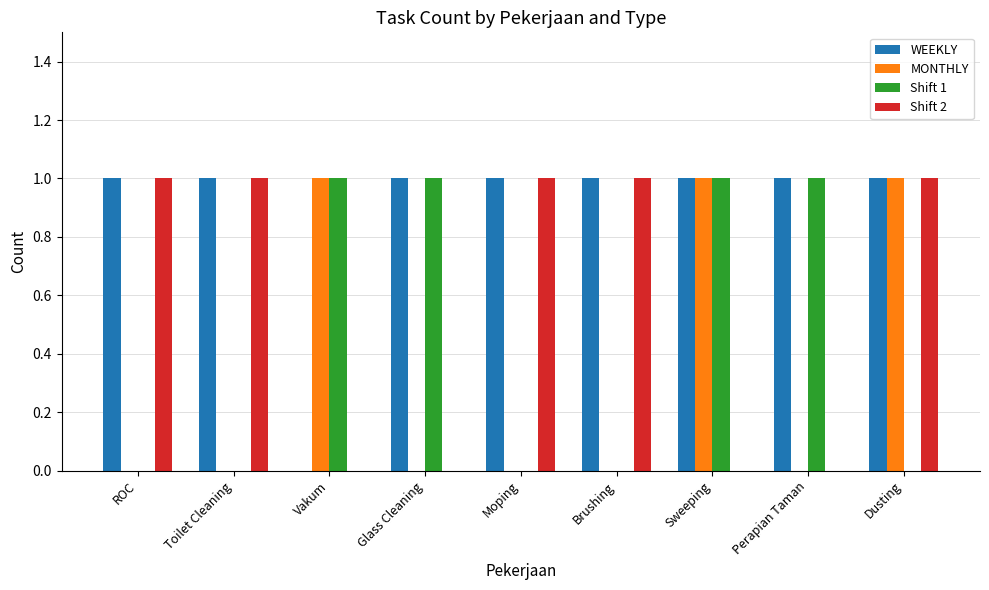

How many distinct data groups are displayed?

4